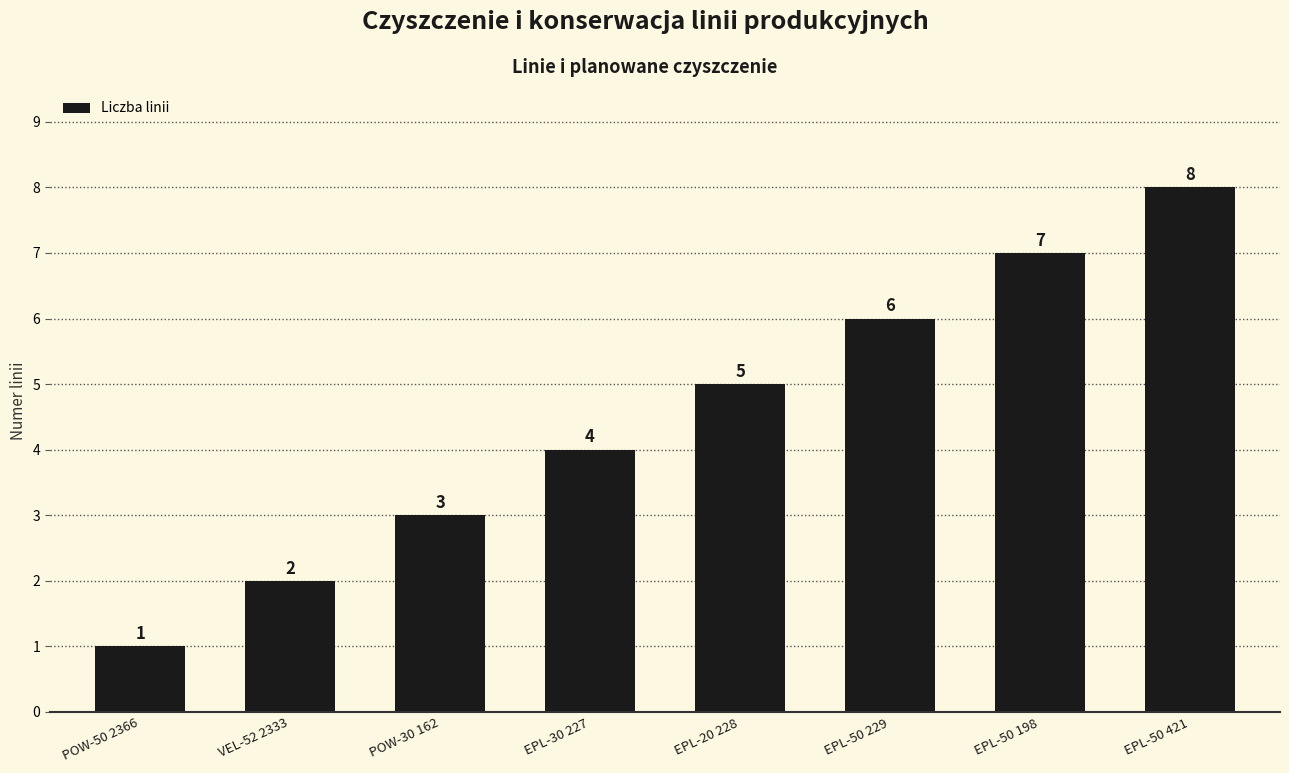

Is it true that the value at POW-50 2366 is 2?

False